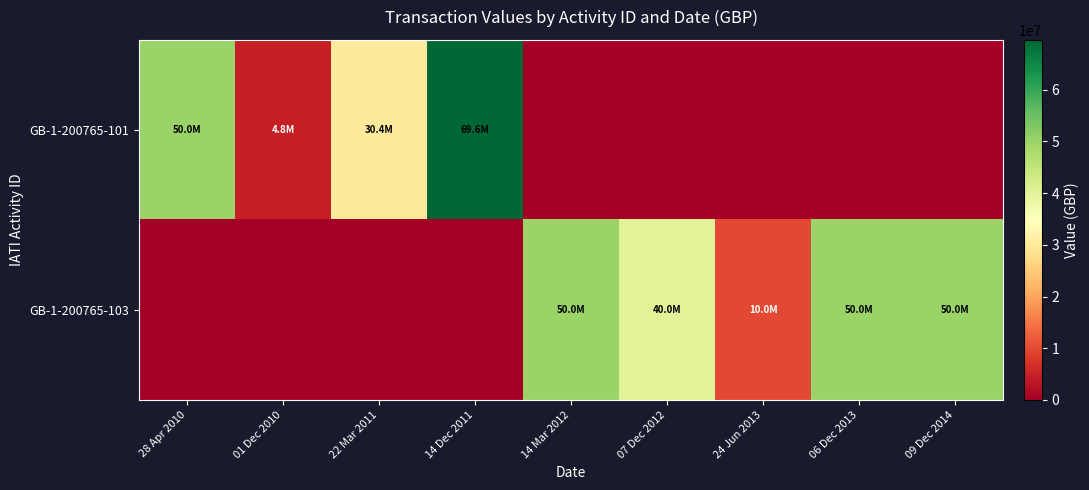

At which category is the sum across all series the highest?

14 Dec 2011